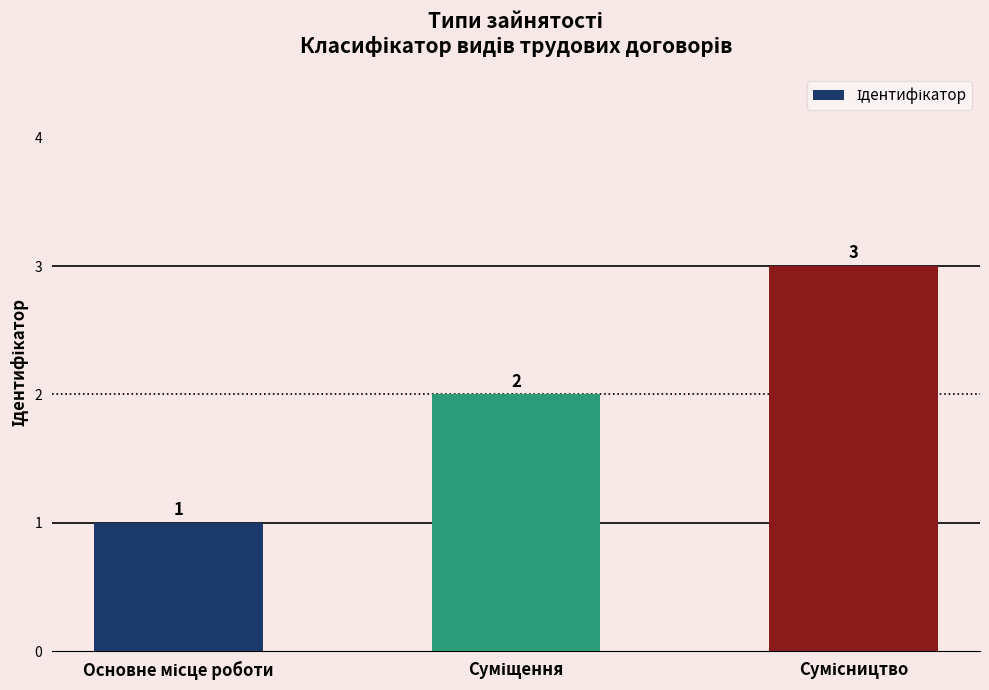

What is the maximum value shown in the chart?

3